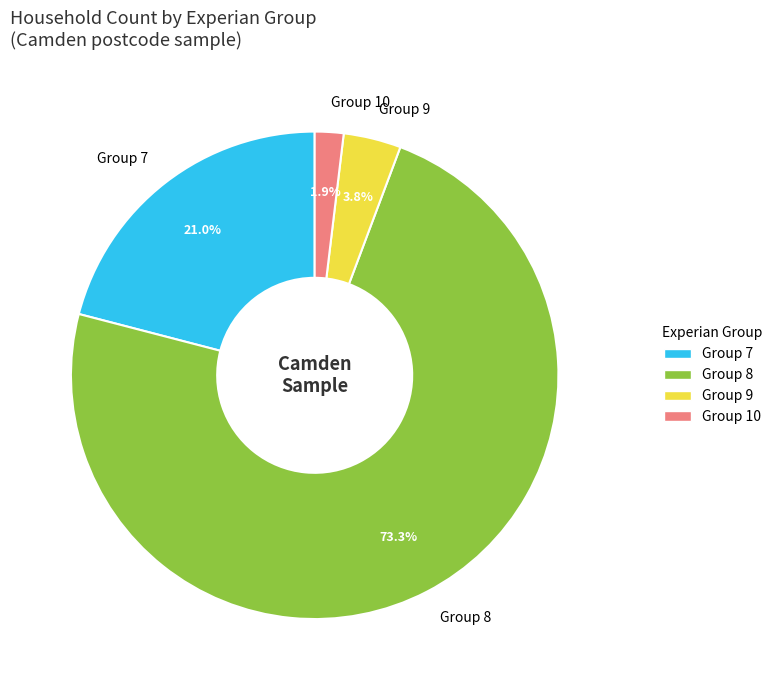

Do Group 8 and Group 9 together represent more than half of the pie?

Yes